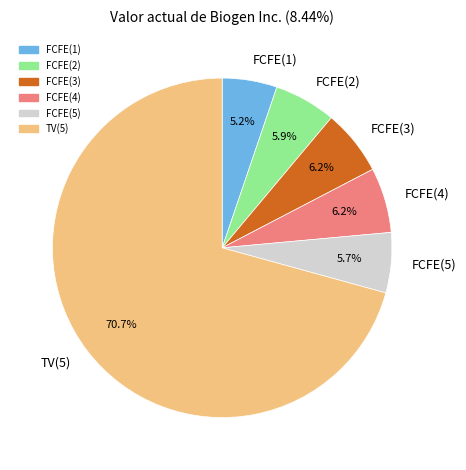

Is it true that FCFE(2) is 6% of the pie?

True